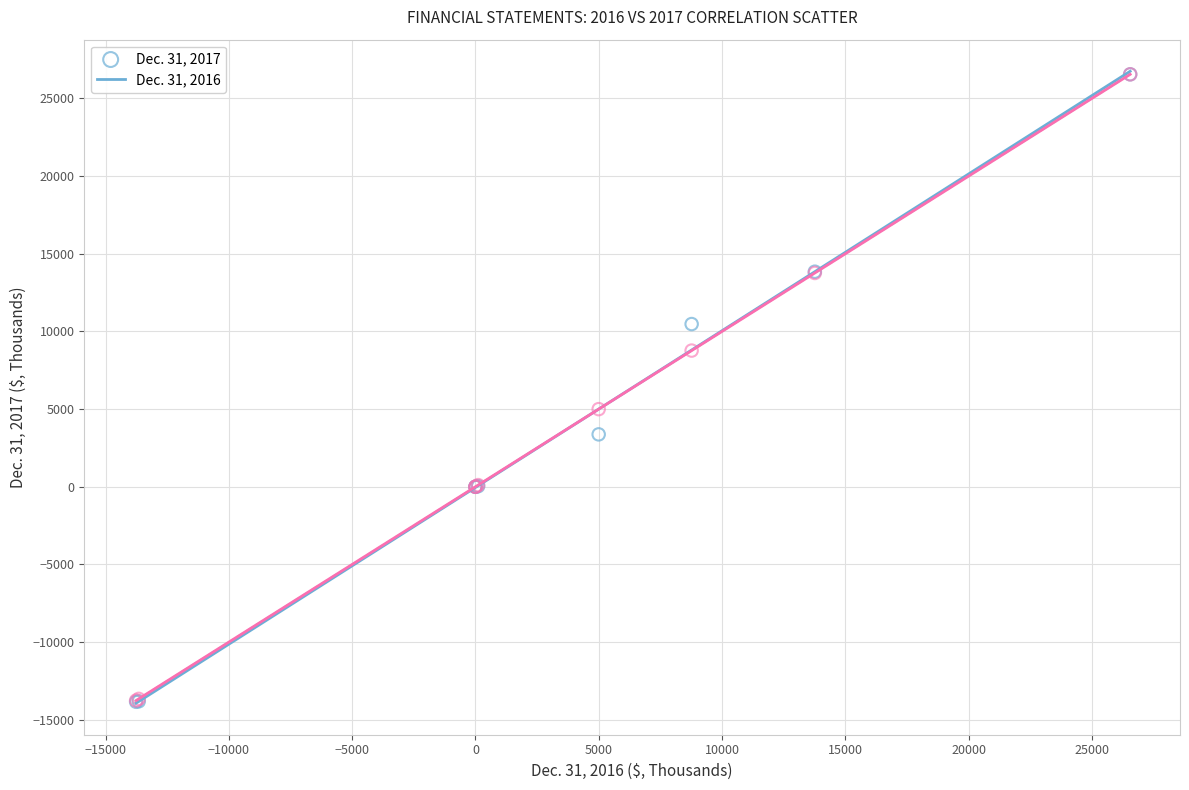

What are all the series names shown in the legend?

Dec. 31, 2017, Dec. 31, 2016